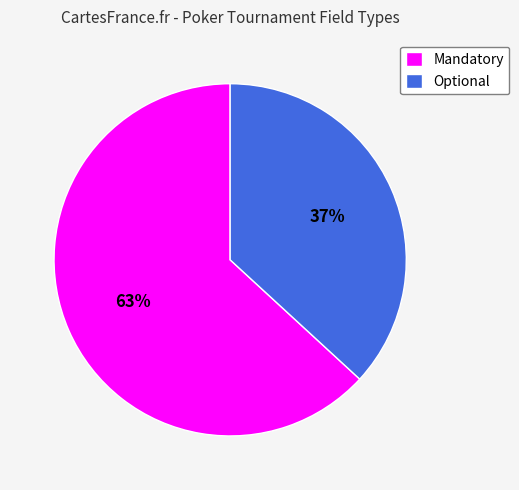

To the nearest percent, what percentage of the pie is Mandatory?

63%